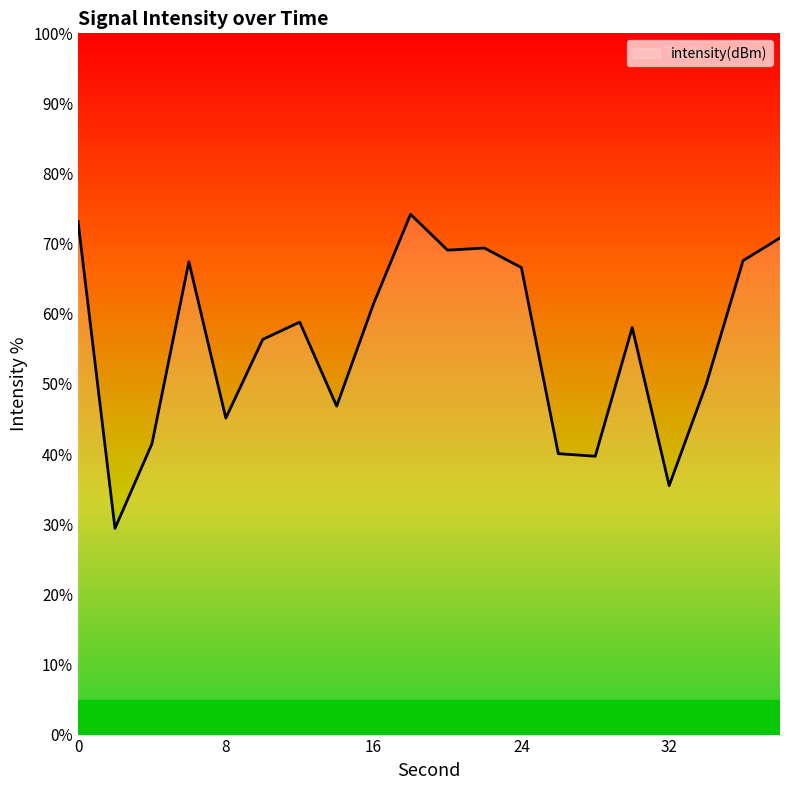

What is the difference between the maximum and minimum values?

44.8